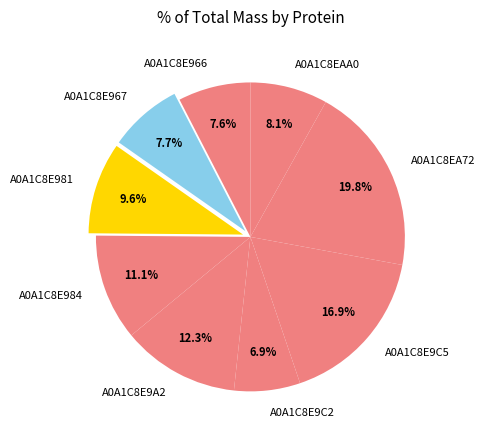

What percentage is NOT represented by A0A1C8EA72?

80.2%